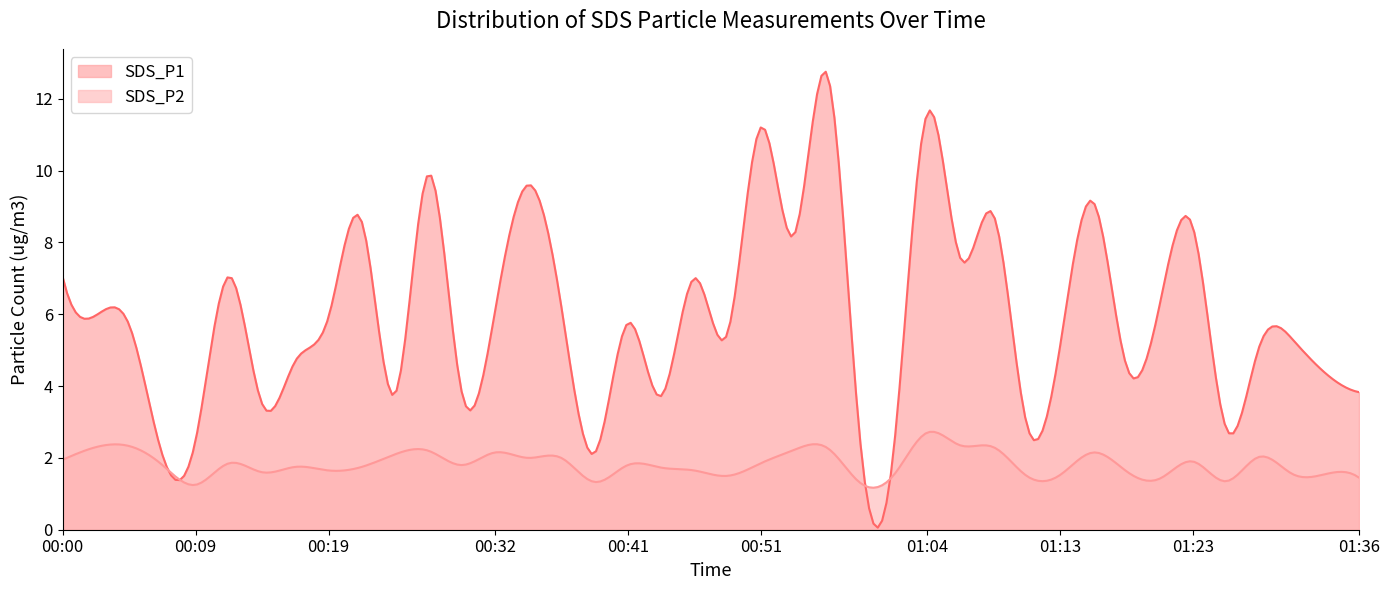

What is the difference between the highest and lowest values at 00:14?

1.9